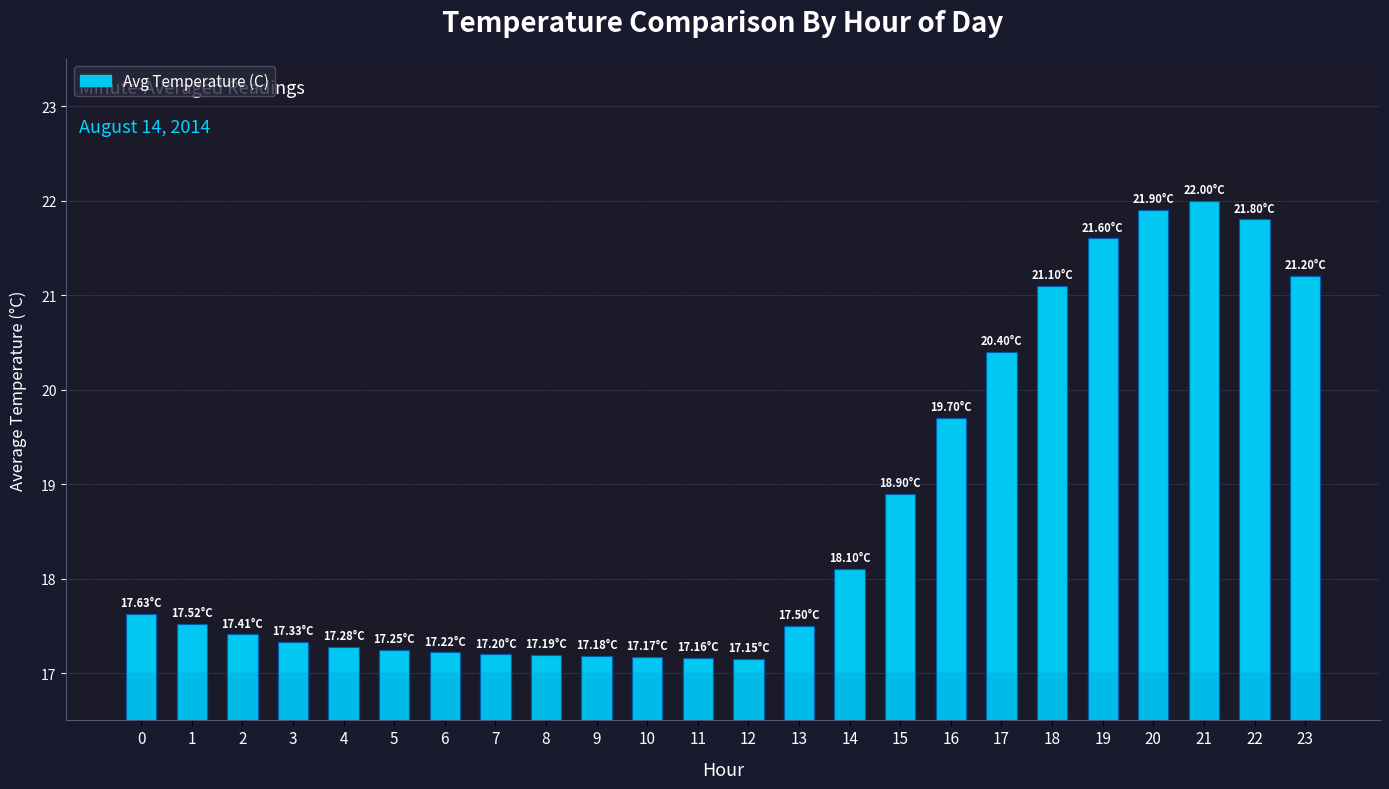

The chart shows a value of 17.5 at 13. True or false?

True